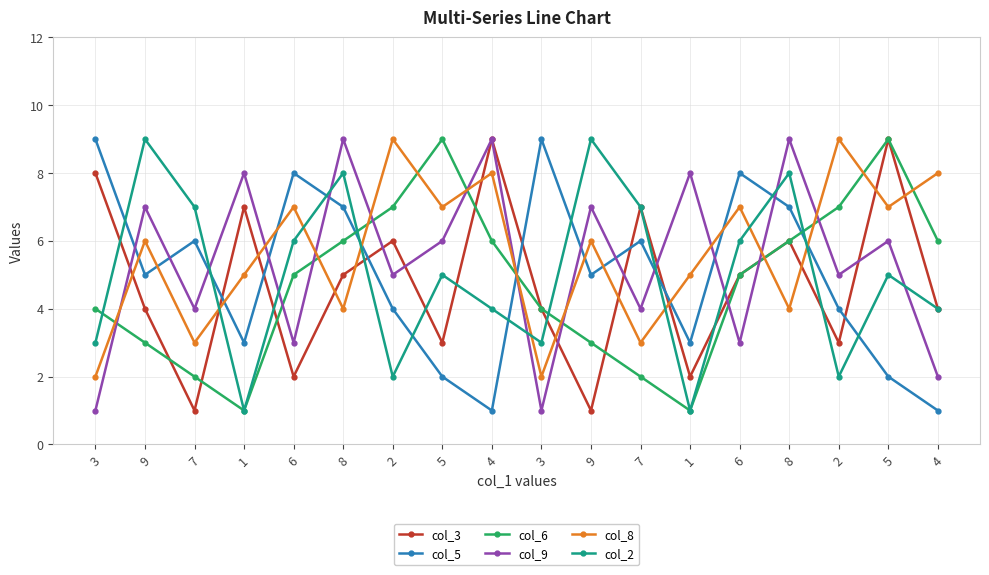

What is the highest value of the col_5 series?

9